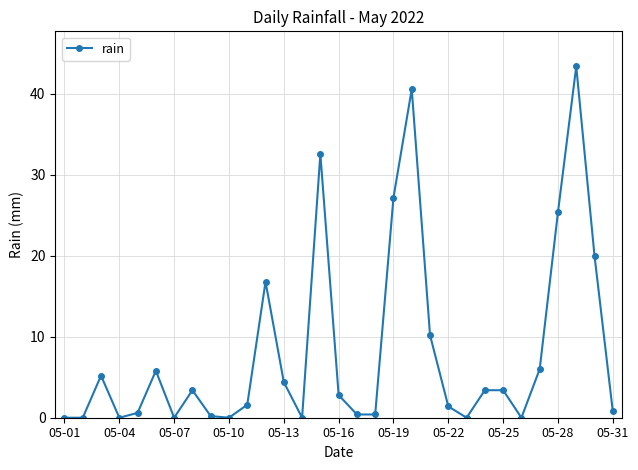

Count the number of data series in this chart.

1